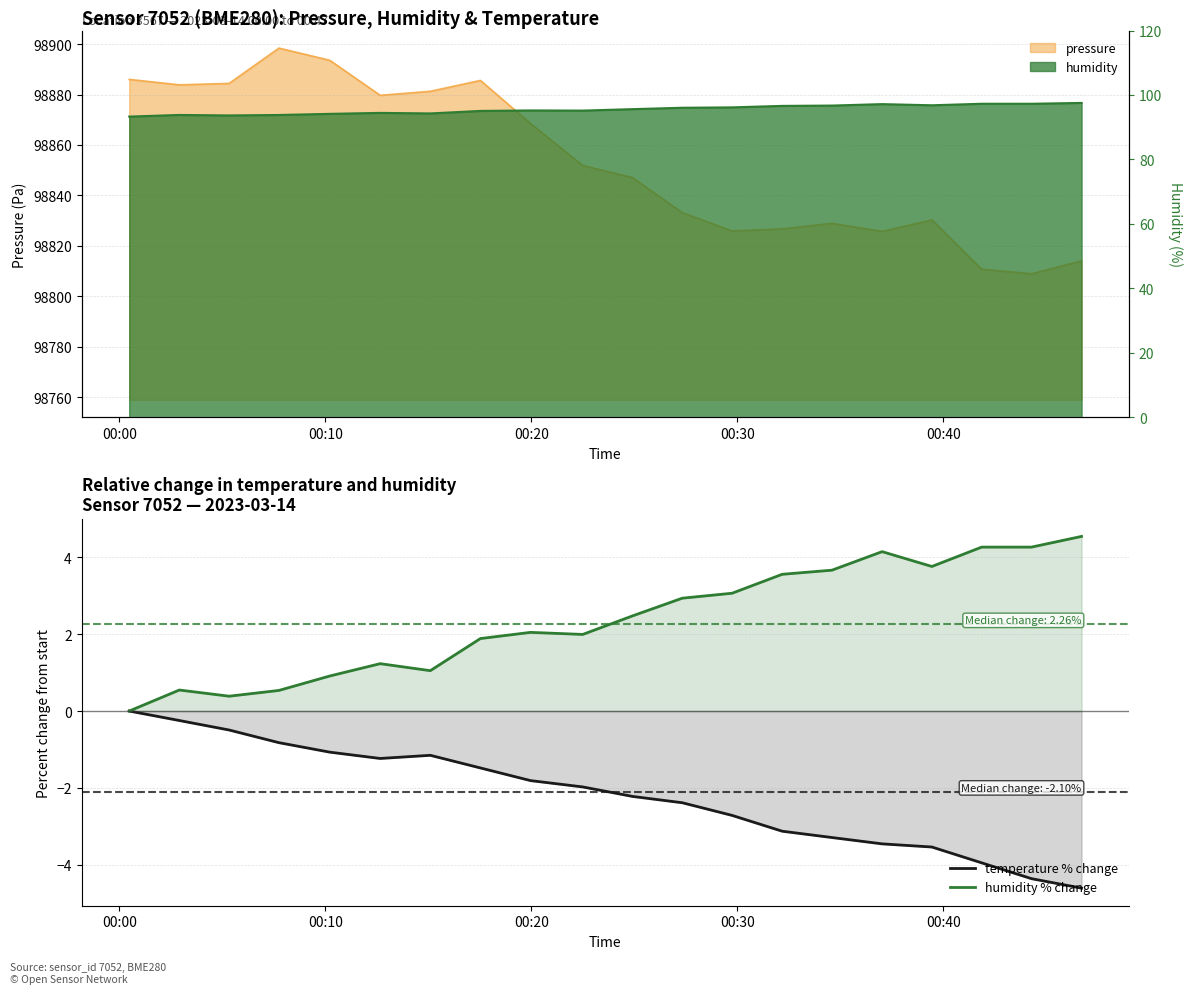

True or false: humidity and temperature cross at least once.

False